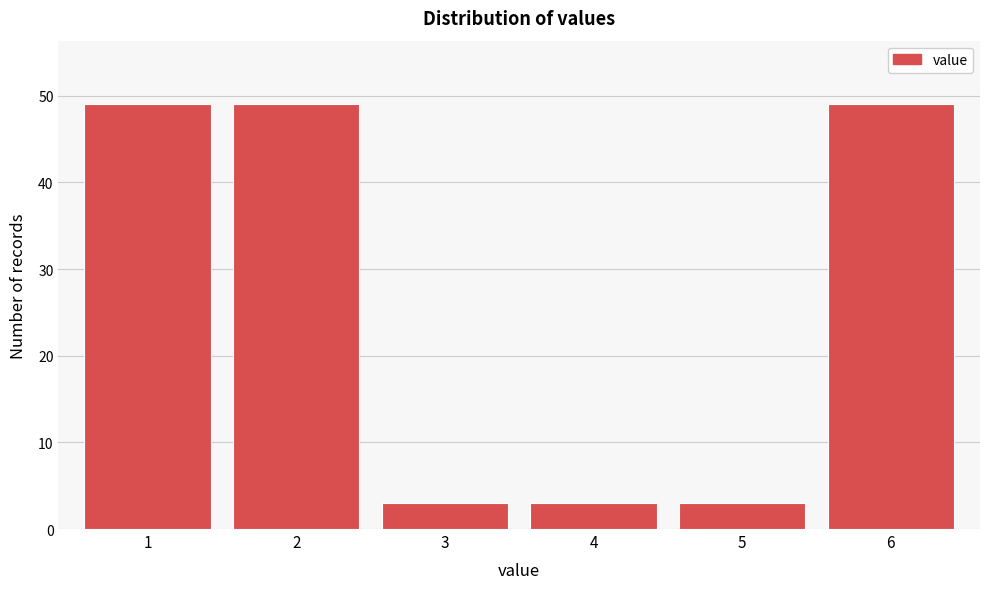

Reading left to right, list all the values displayed in this chart.

49	49	3	3	3	49